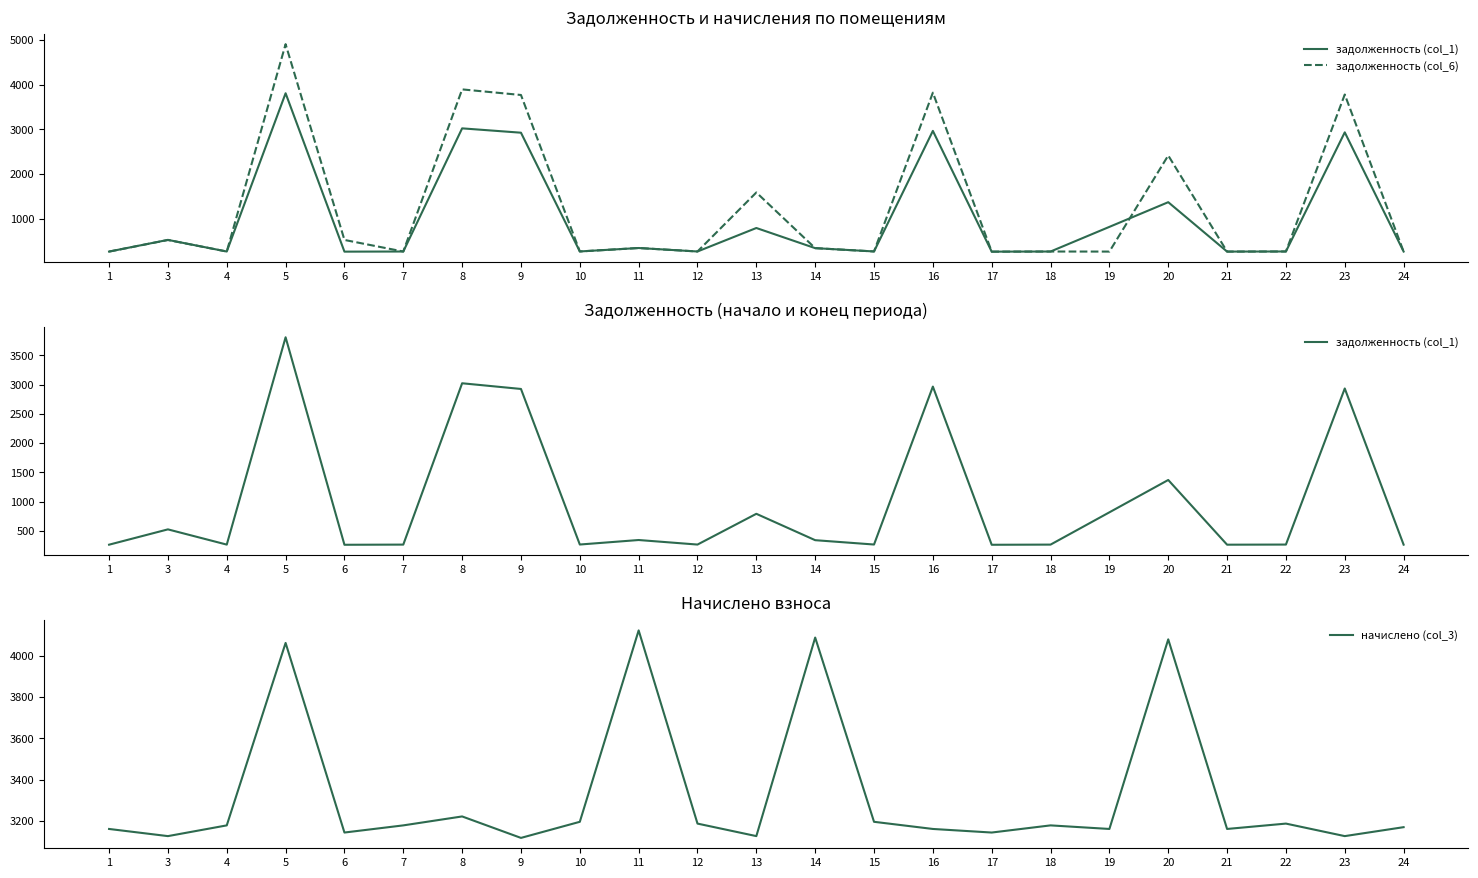

Rank the series by their maximum value, from highest to lowest.

задолженность (col_6), начислено (col_3), задолженность (col_1)